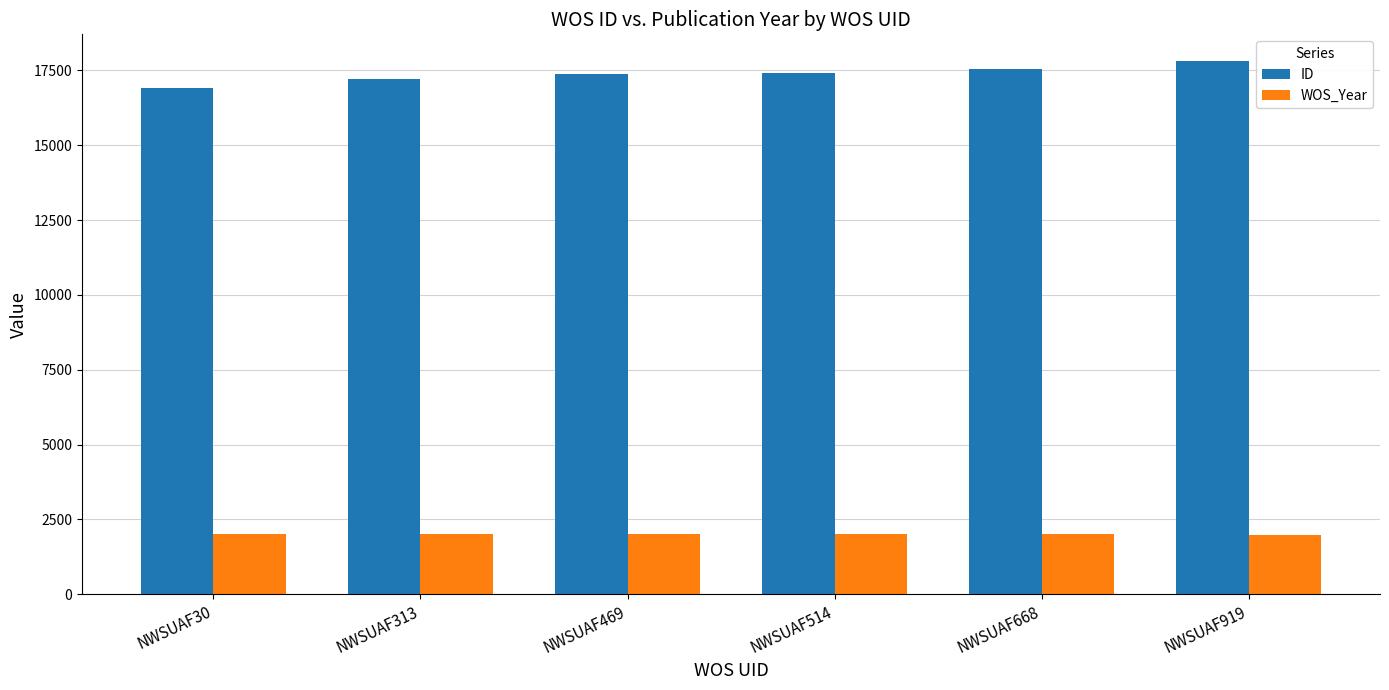

At NWSUAF469, list the series in order from smallest to largest.

WOS_Year, ID